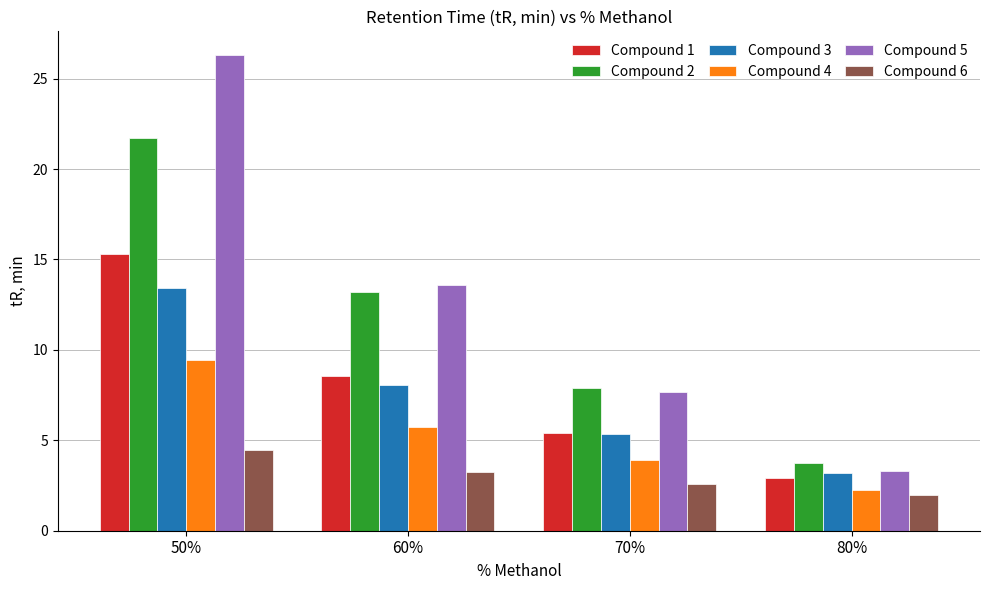

What is the highest value of the Compound 4 series?

9.4